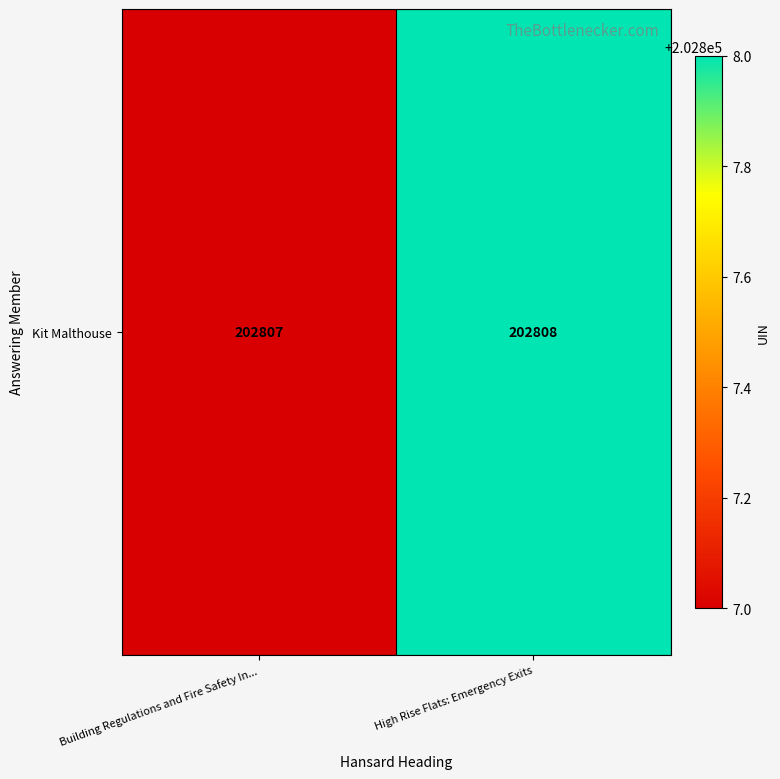

The chart shows a value of 202807 at Building Regulations and Fire Safety In.... True or false?

True